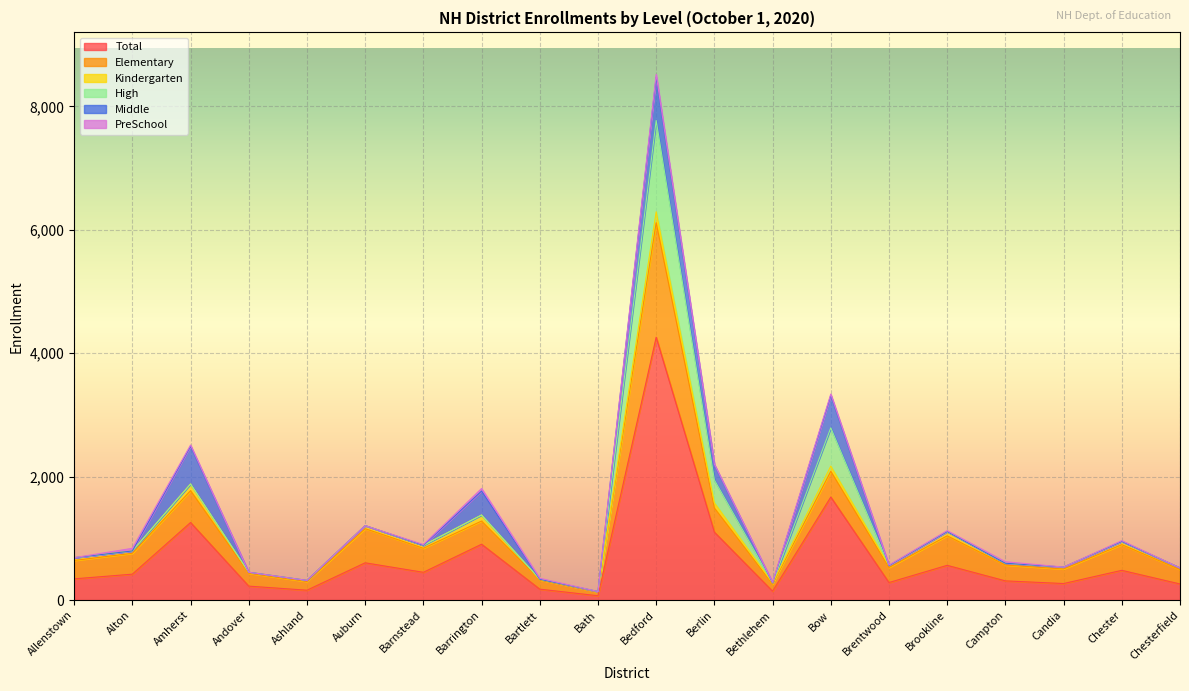

Which has a higher value, Barnstead or Ashland?

Barnstead